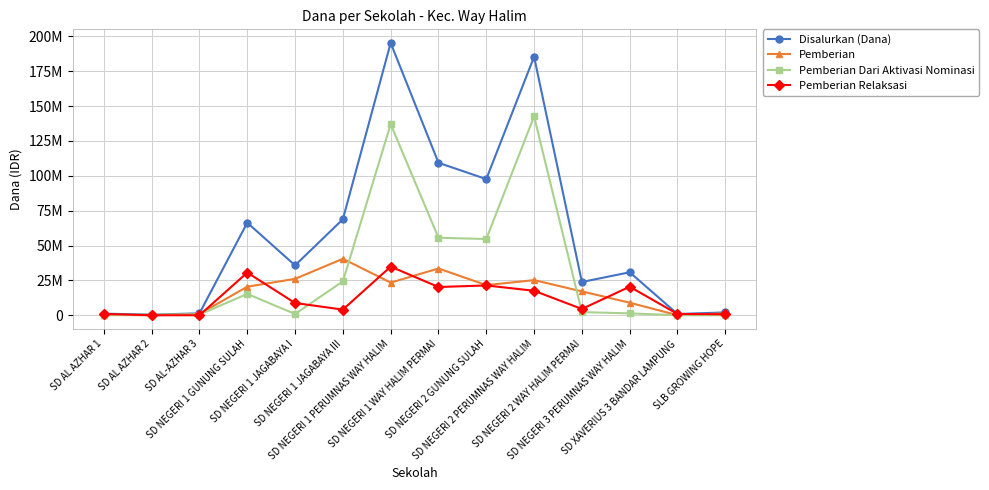

What are all the series names shown in the legend?

Disalurkan (Dana), Pemberian, Pemberian Dari Aktivasi Nominasi, Pemberian Relaksasi